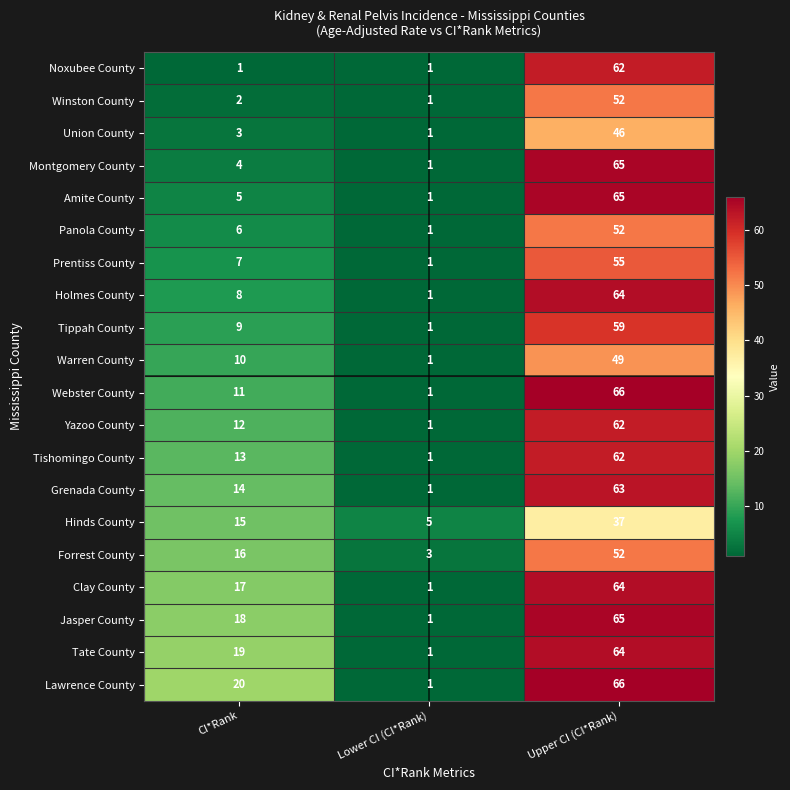

What value does the Union County series have at Upper CI (CI*Rank)?

46